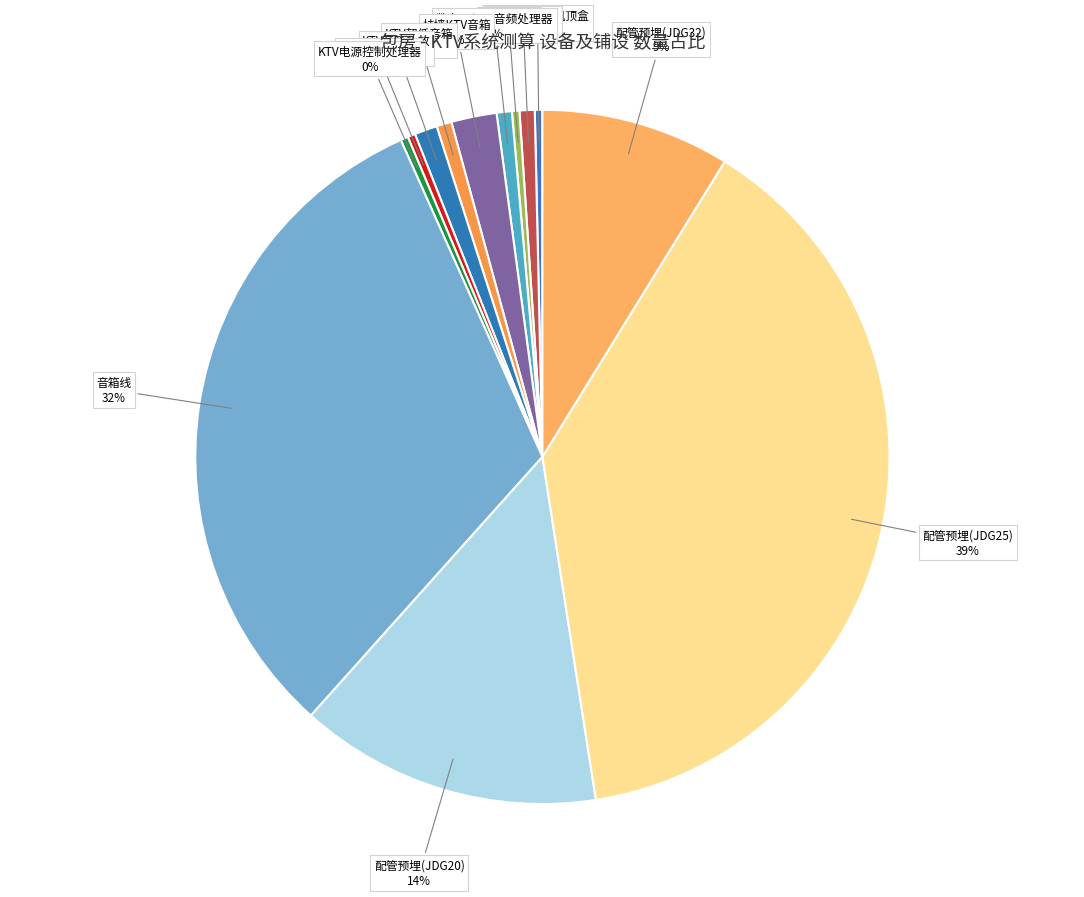

Between 配管预埋(JDG32) and KTV超低音箱, which is larger?

配管预埋(JDG32)